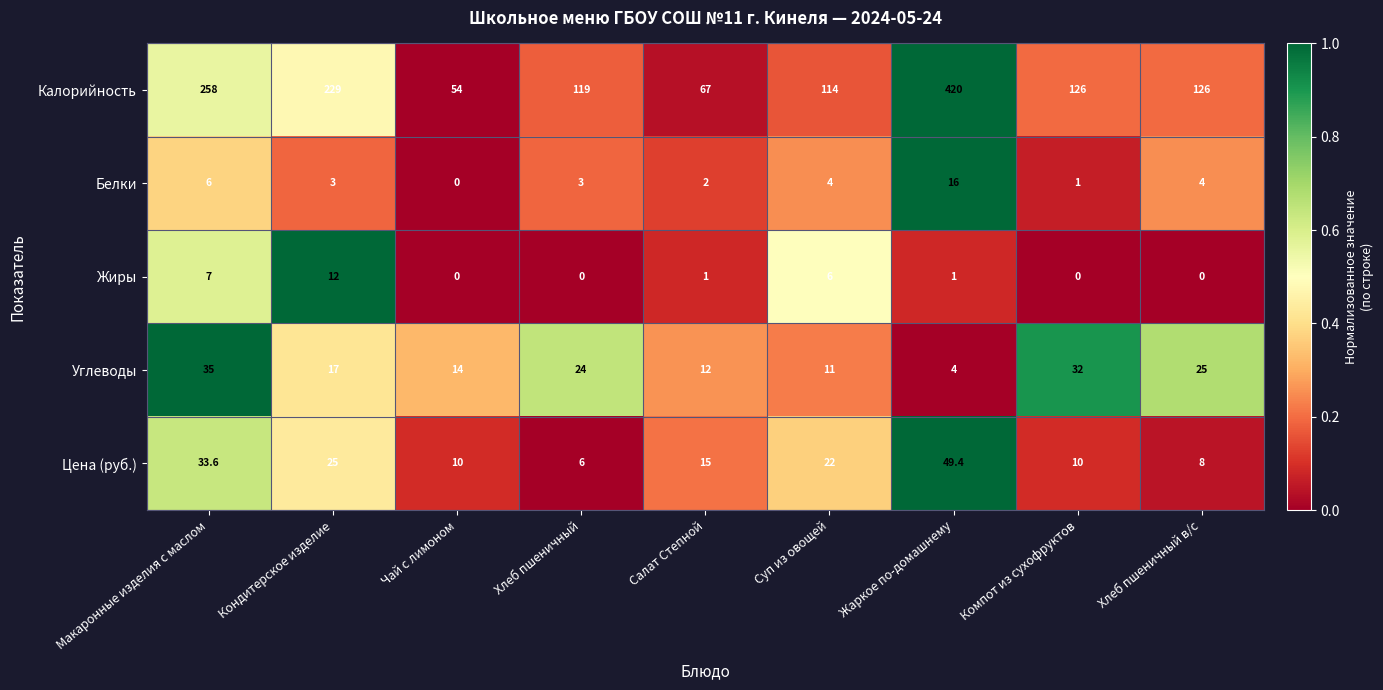

How many categories are shown in the chart?

9